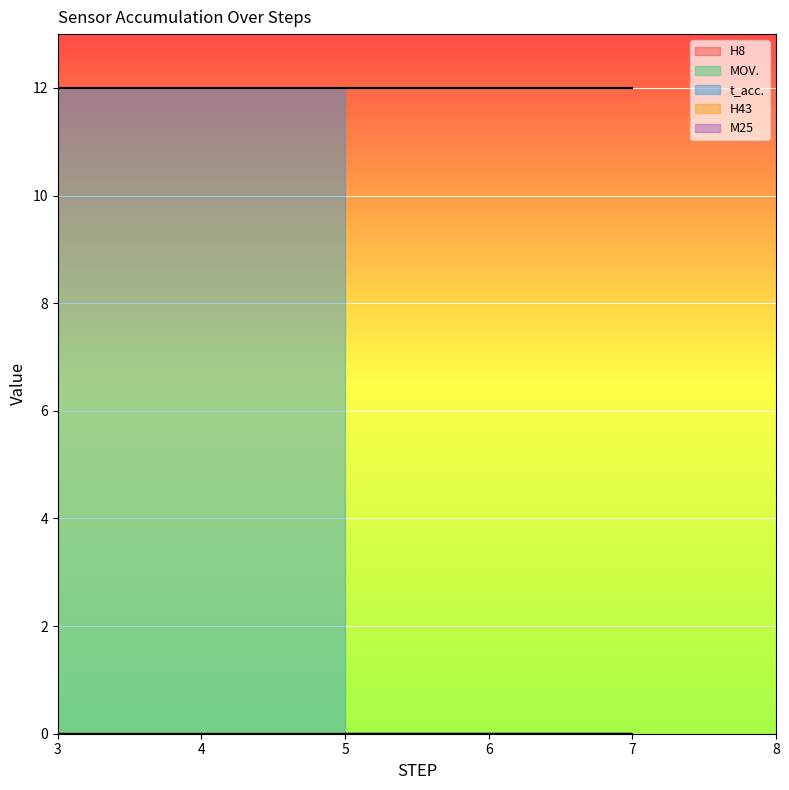

What is the difference between the highest and lowest values at 3?

12